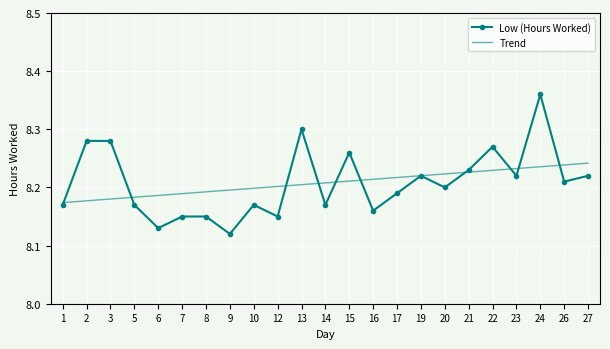

Is the value of Low (Hours Worked) at 27 greater than the value of Trend at 14?

Yes